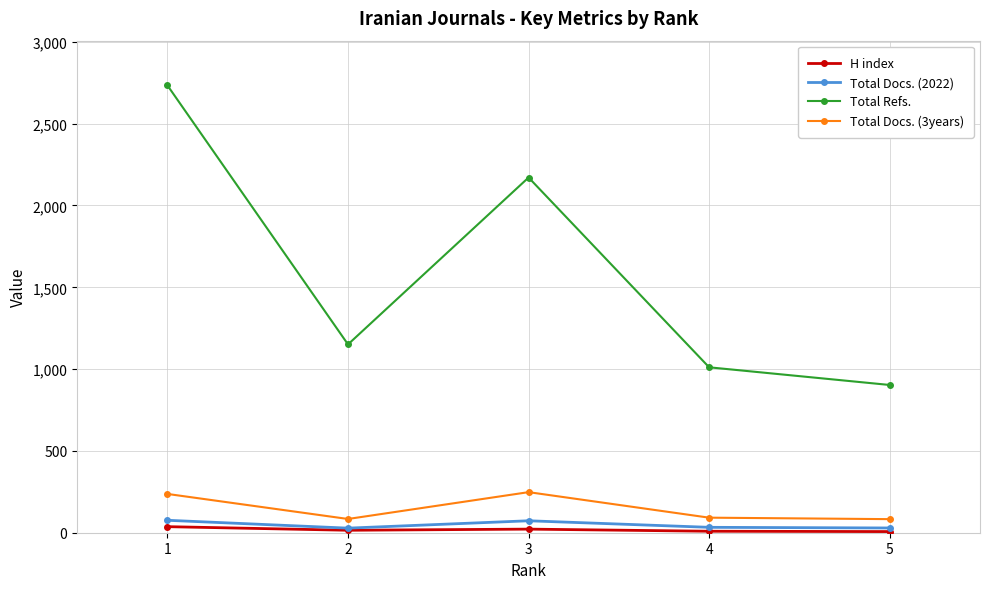

True or false: Total Refs. and Total Docs. (2022) intersect in this chart.

False